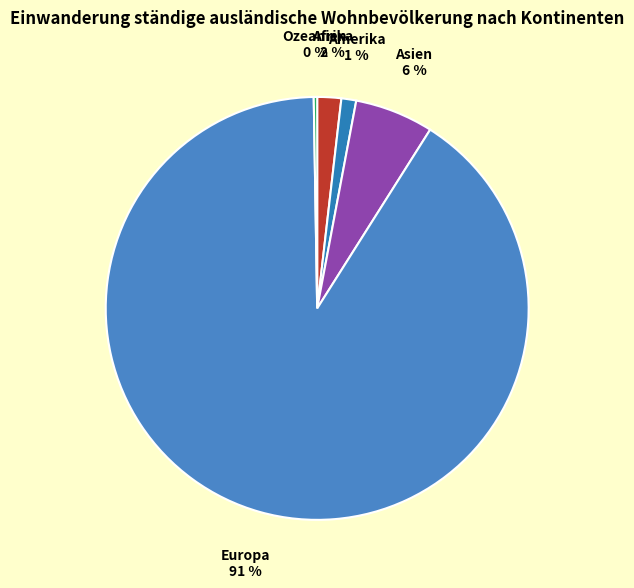

To the nearest percent, what is the combined percentage of Asien and Europa?

97%